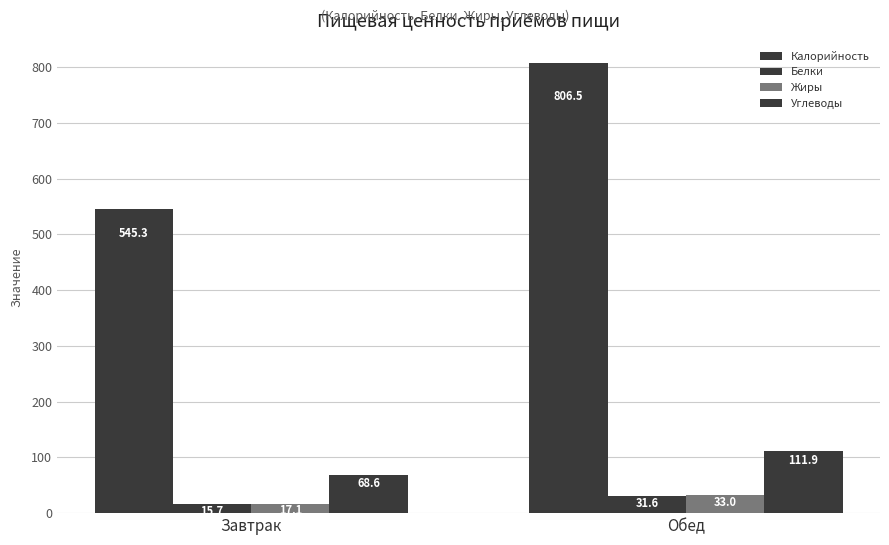

Which category has the lowest value across all series?

Завтрак